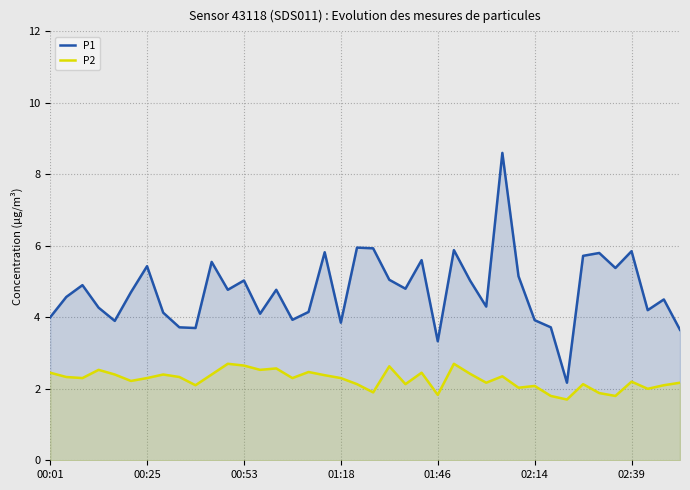

Which category has the lowest value in the P1 series?

32